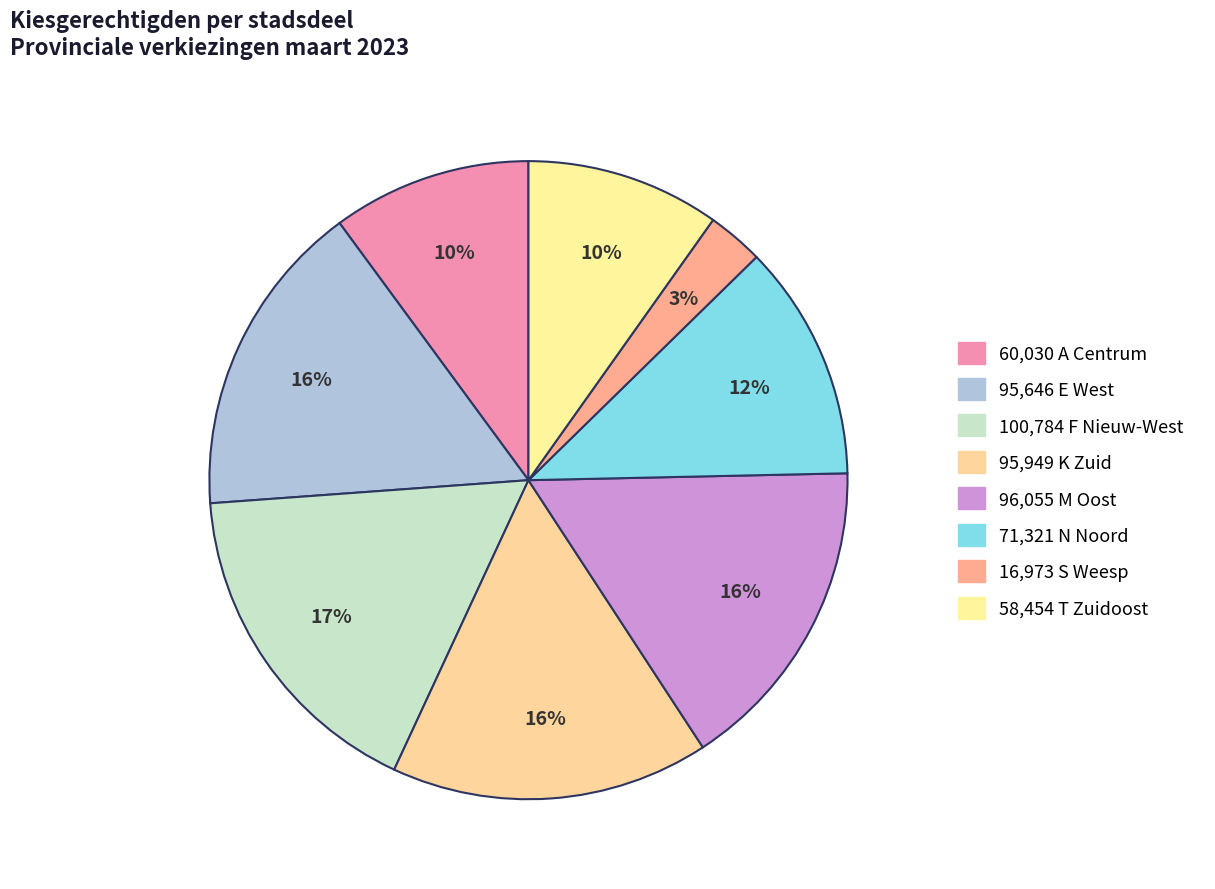

How many segments does this pie chart have?

8